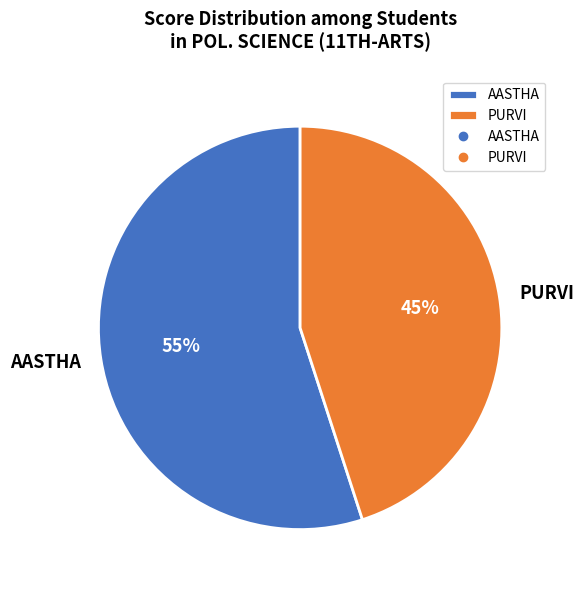

Which has a higher value, PURVI or AASTHA?

AASTHA